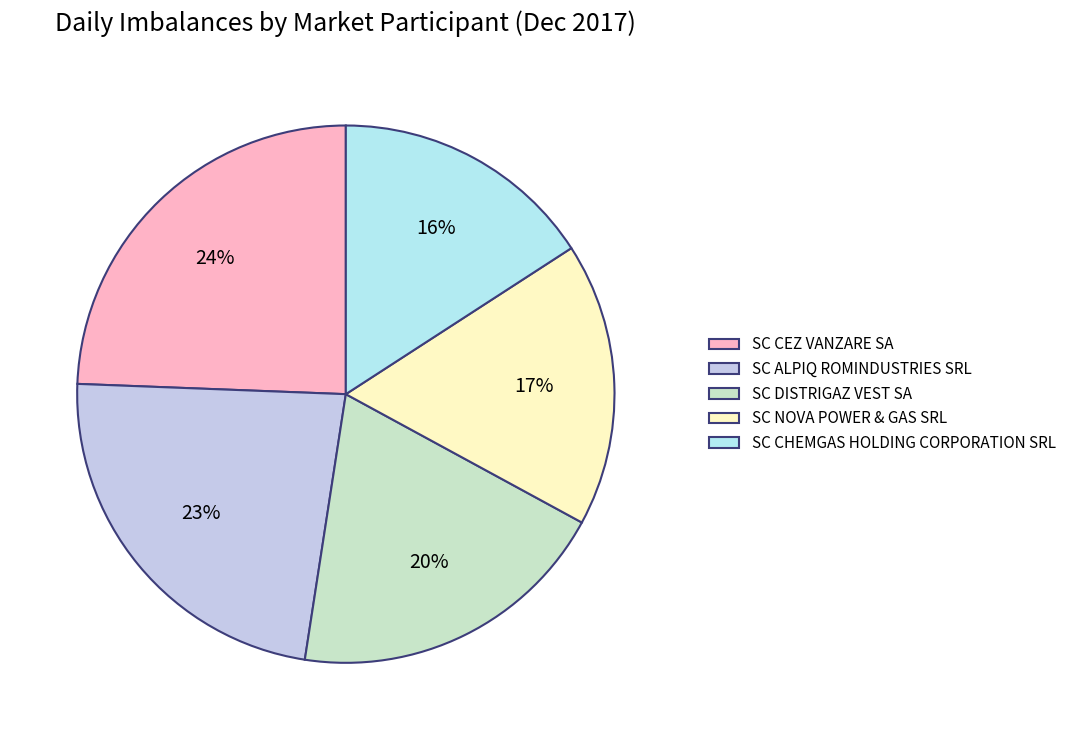

Is it true that SC DISTRIGAZ VEST SA is 21% of the pie?

False